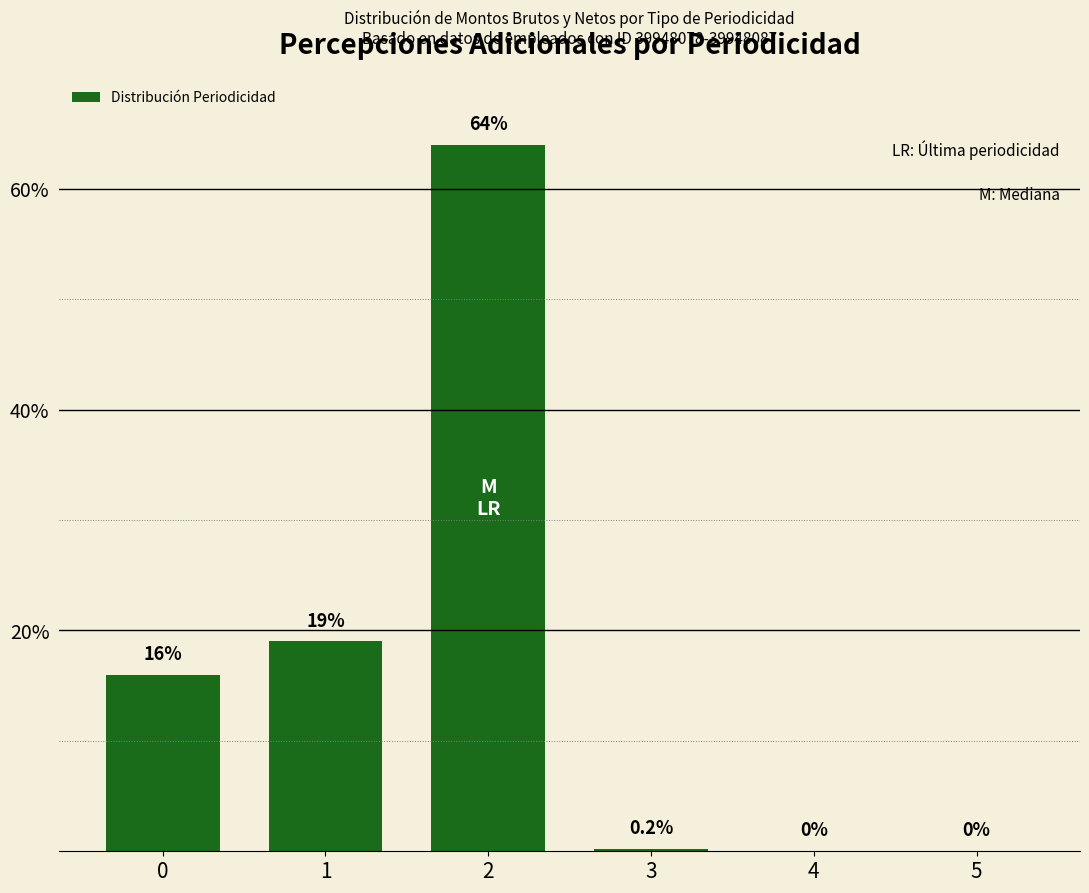

The chart shows a value of 0.2 at 3. True or false?

True